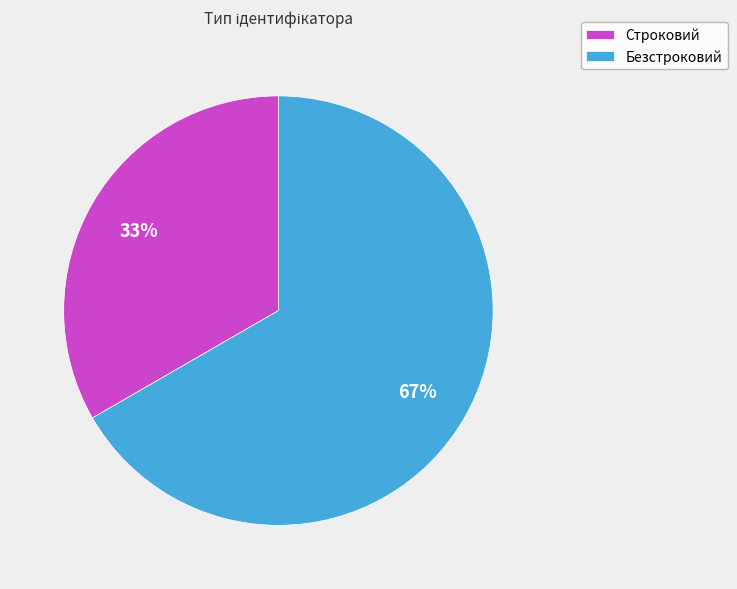

Rank the categories by value from highest to lowest.

Безстроковий, Строковий